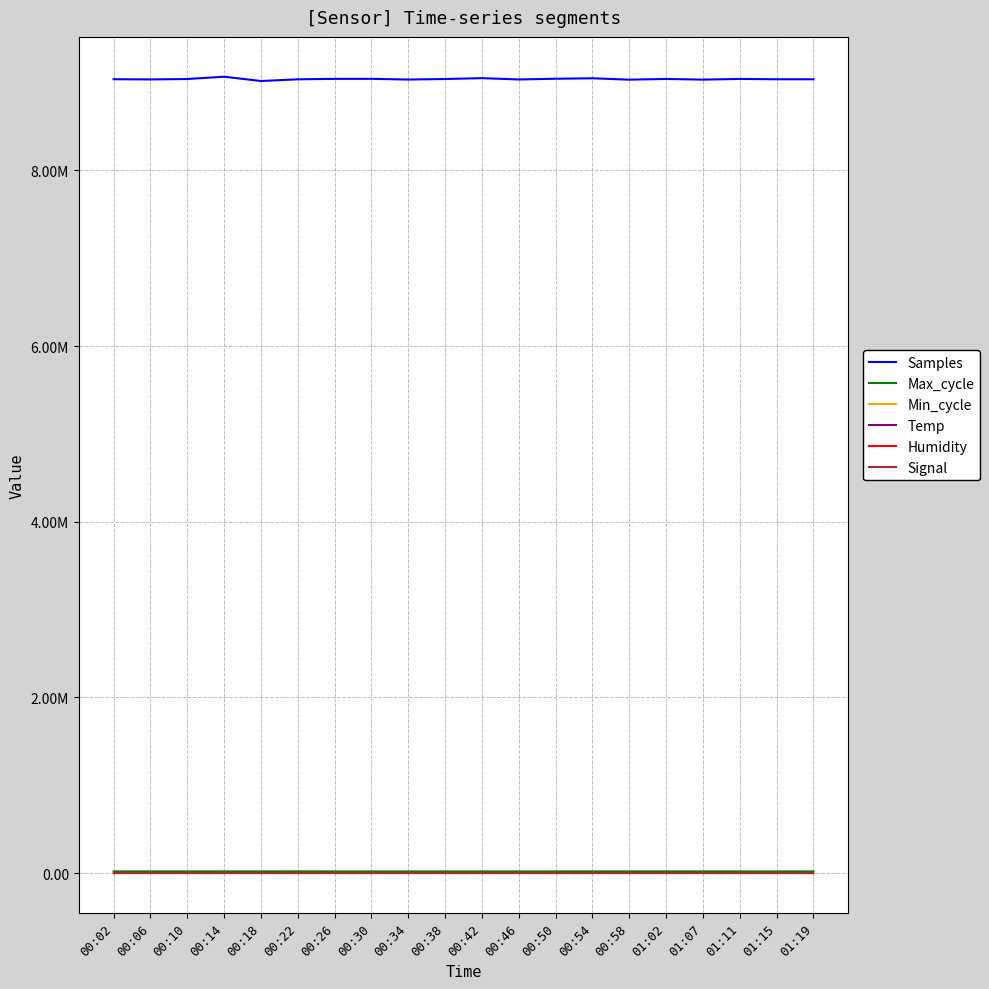

At which label does Samples first exceed 9040386?

00:14